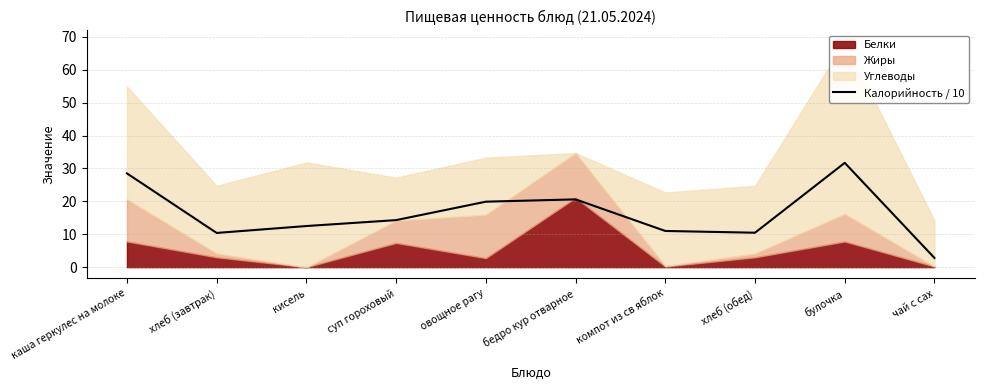

Which has a higher value, булочка or суп гороховый?

булочка